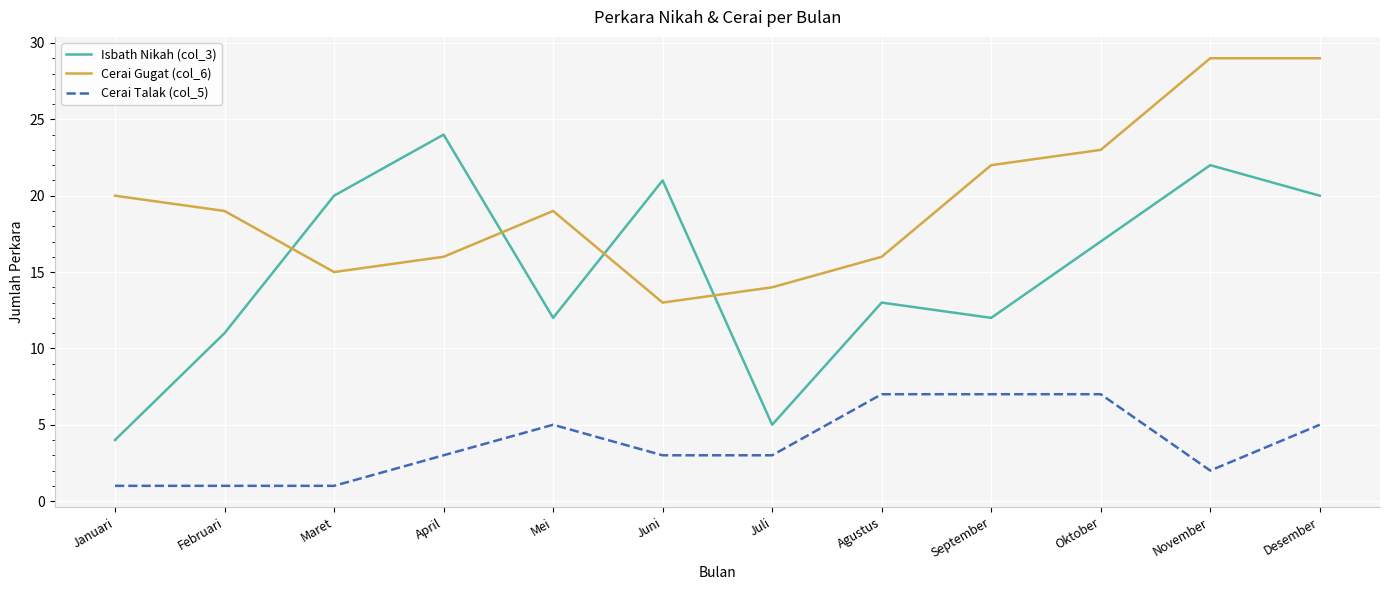

Rank the series at Juni from highest to lowest value.

Isbath Nikah (col_3), Cerai Gugat (col_6), Cerai Talak (col_5)